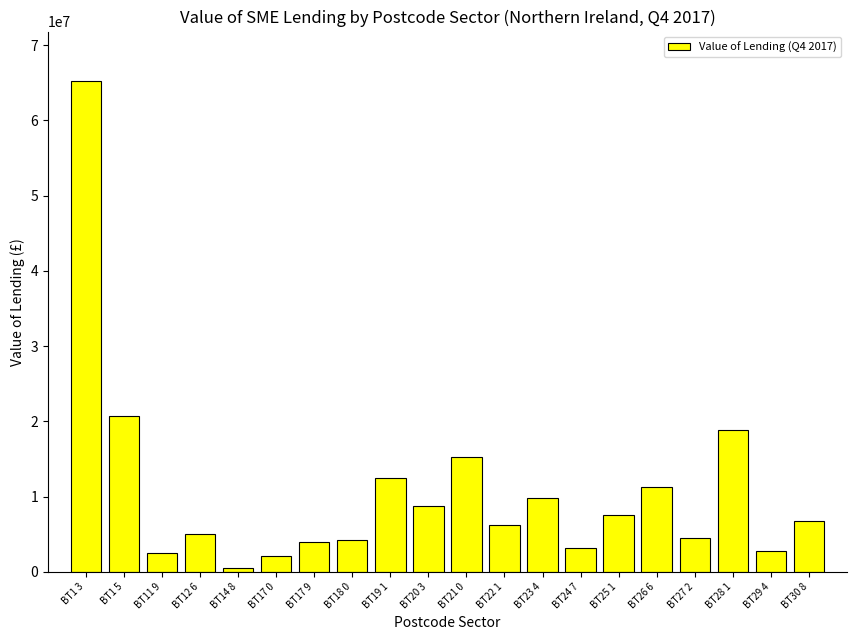

What is the change in value from BT19 1 to BT24 7?

-9400000.0